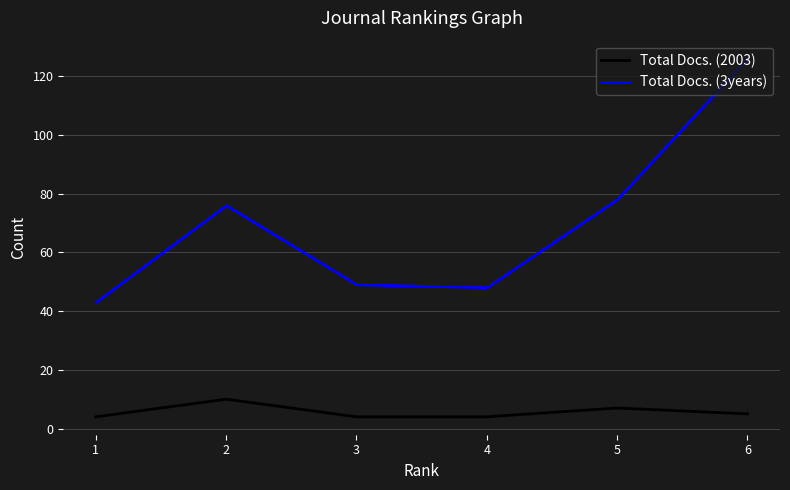

True or false: Total Docs. (3years) has more than 2 points higher than both neighbors.

False